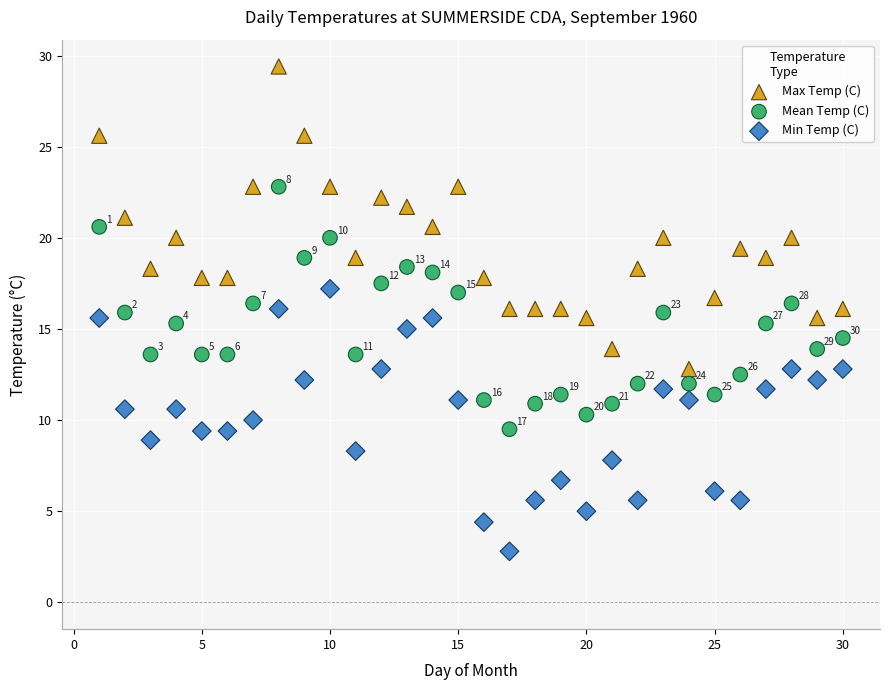

Across all data points, what is the range of X values (max minus min)?

29.0